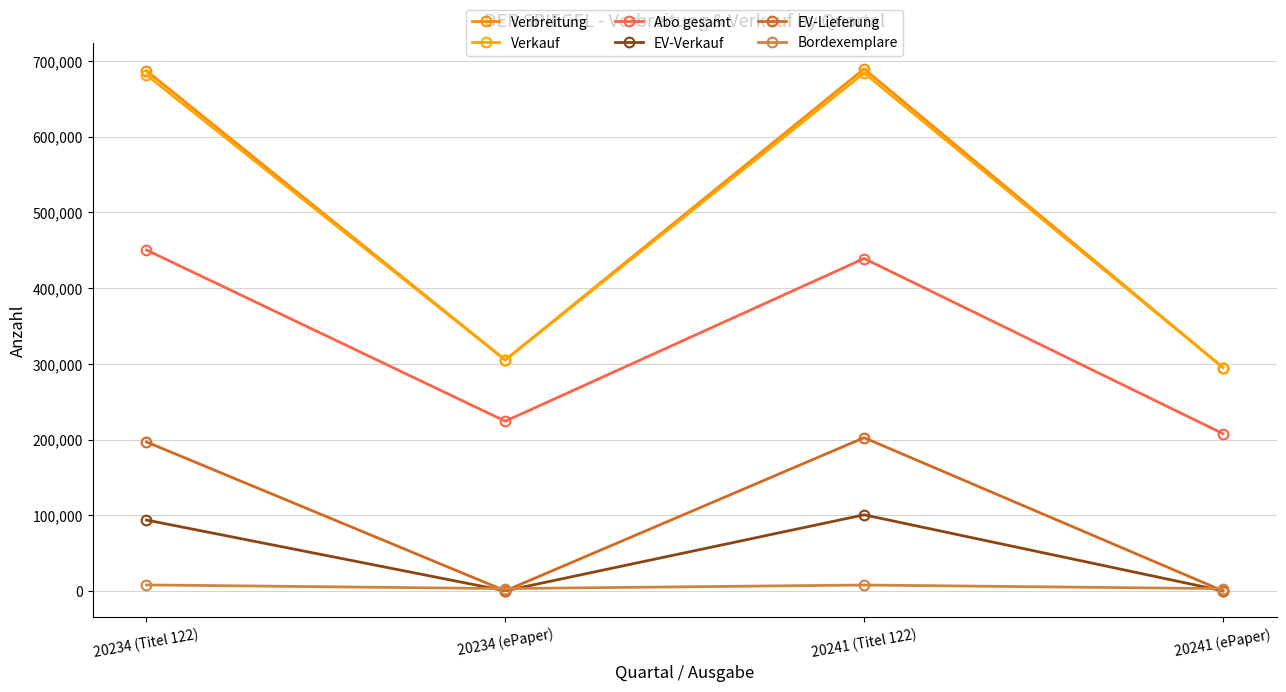

The Verkauf series shows 305055 at 20234 (ePaper). True or false?

True